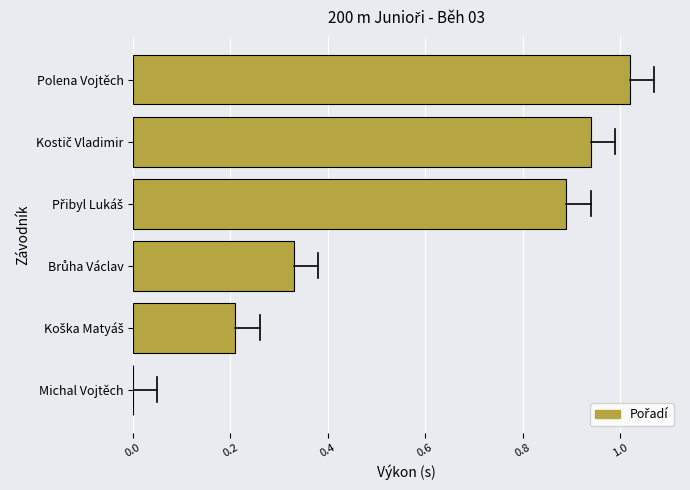

Which category has the highest value across all series?

Polena Vojtěch